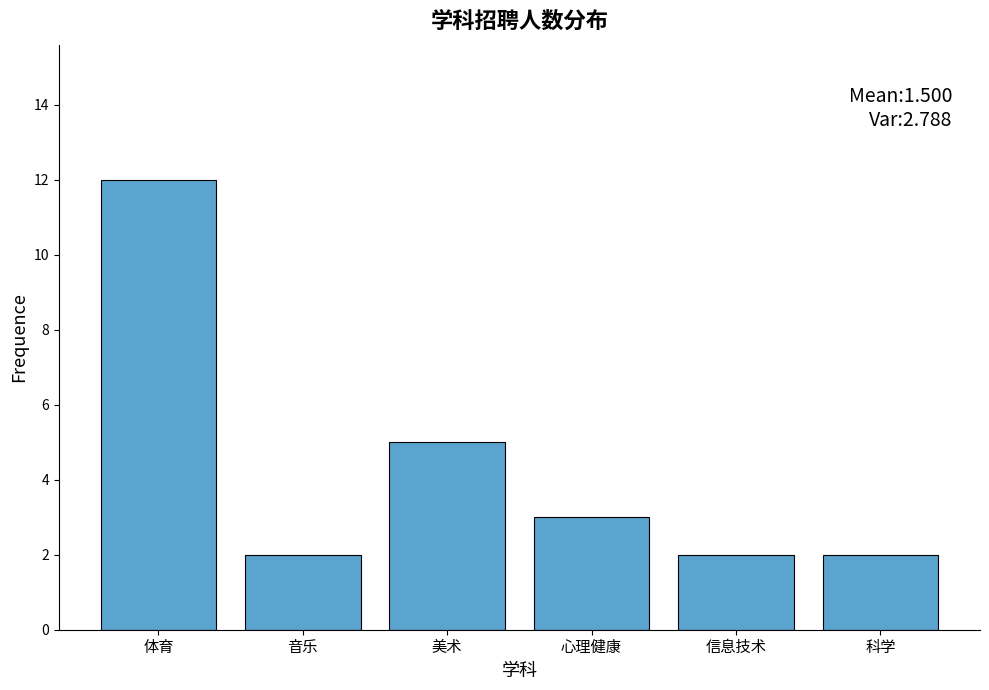

Reading left to right, list all the values displayed in this chart.

体育=12	音乐=2	美术=5	心理健康=3	信息技术=2	科学=2